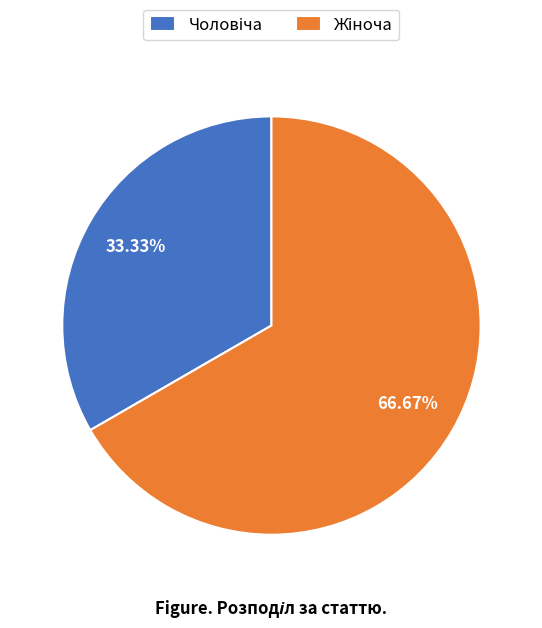

To the nearest percent, what is the difference between the largest and smallest slice percentages?

33%